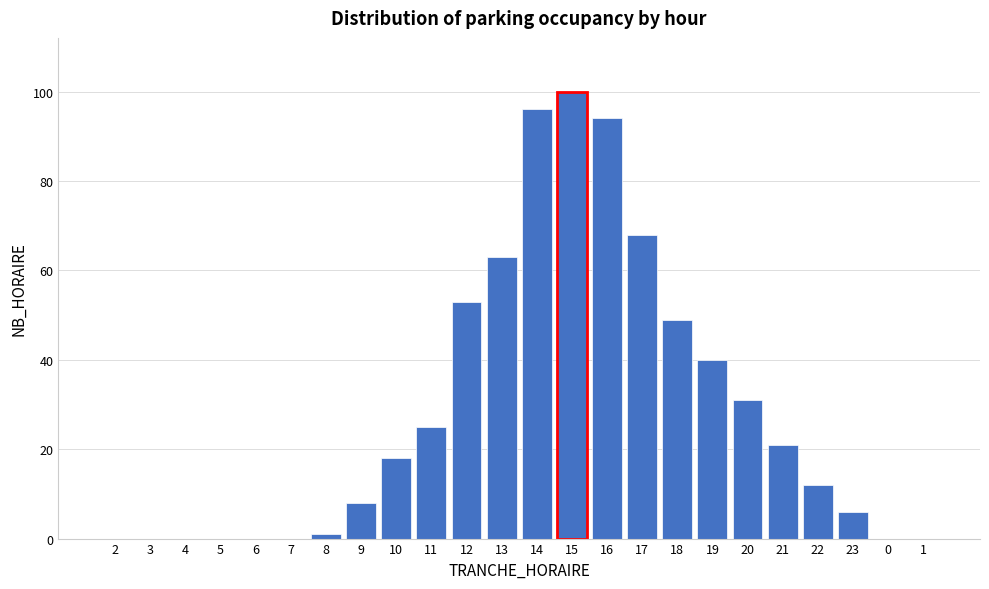

Reading left to right, list all the values displayed in this chart.

2=0	3=0	4=0	5=0	6=0	7=0	8=1	9=8	10=18	11=25	12=53	13=63	14=96	15=100	16=94	17=68	18=49	19=40	20=31	21=21	22=12	23=6	0=0	1=0